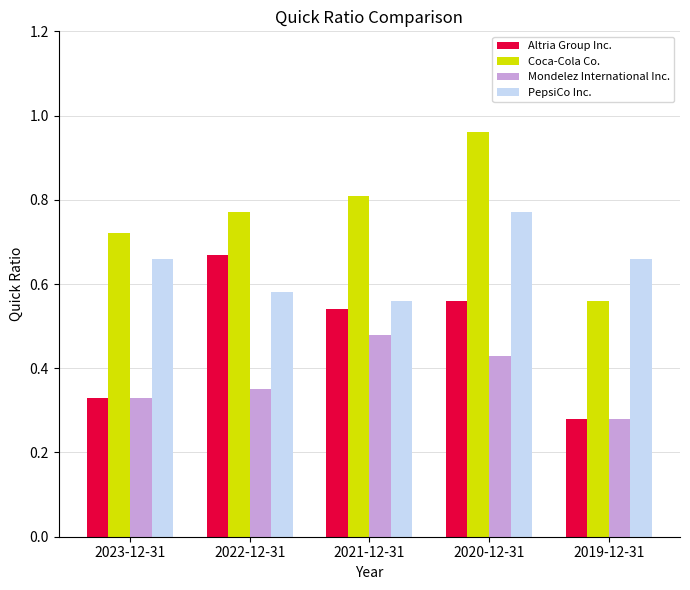

At which category does the chart reach its peak across all series?

2020-12-31